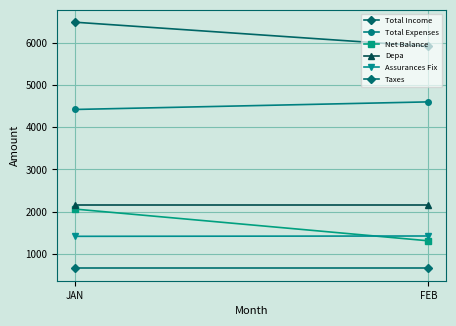

How many data points in Net Balance are less than 2063?

1